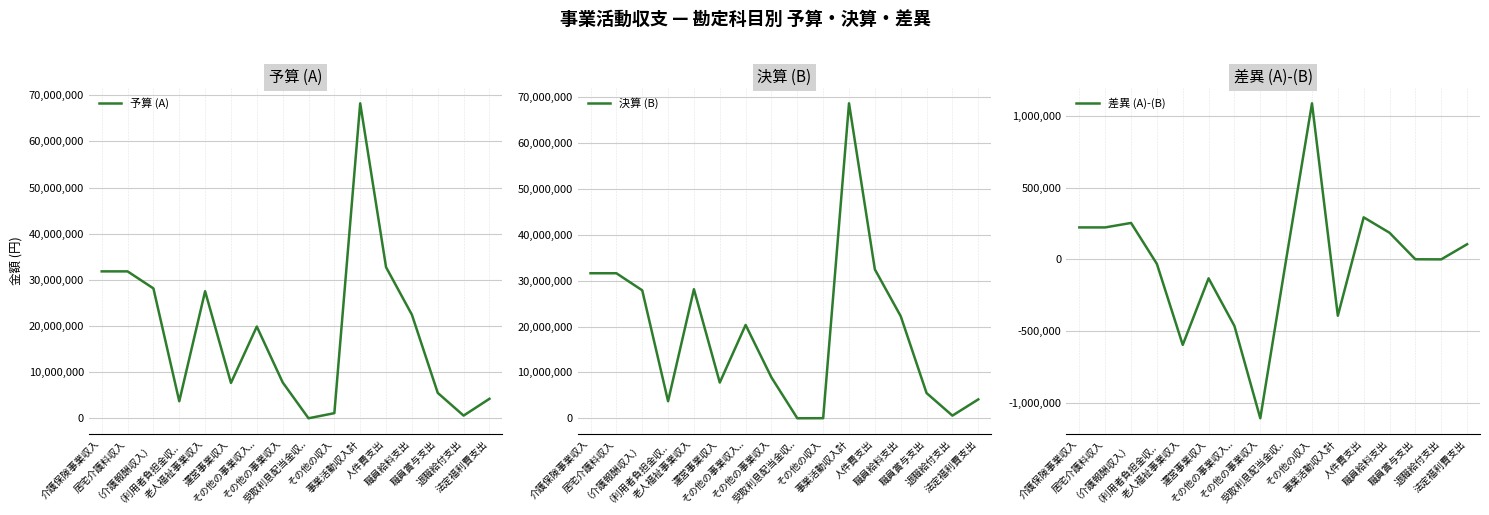

At how many categories does at least one series exceed 60842099?

1